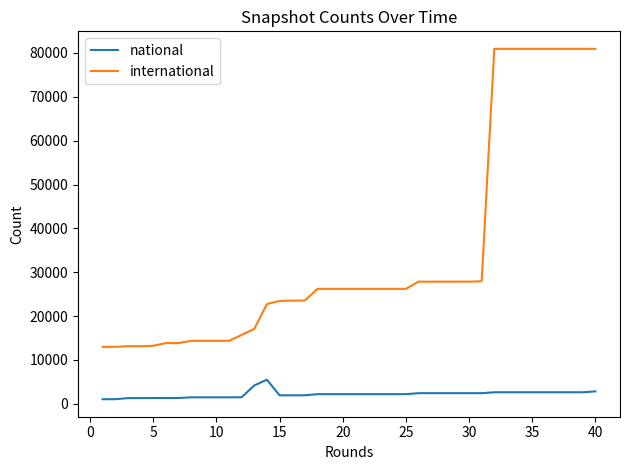

Which series has the largest total across all categories?

international